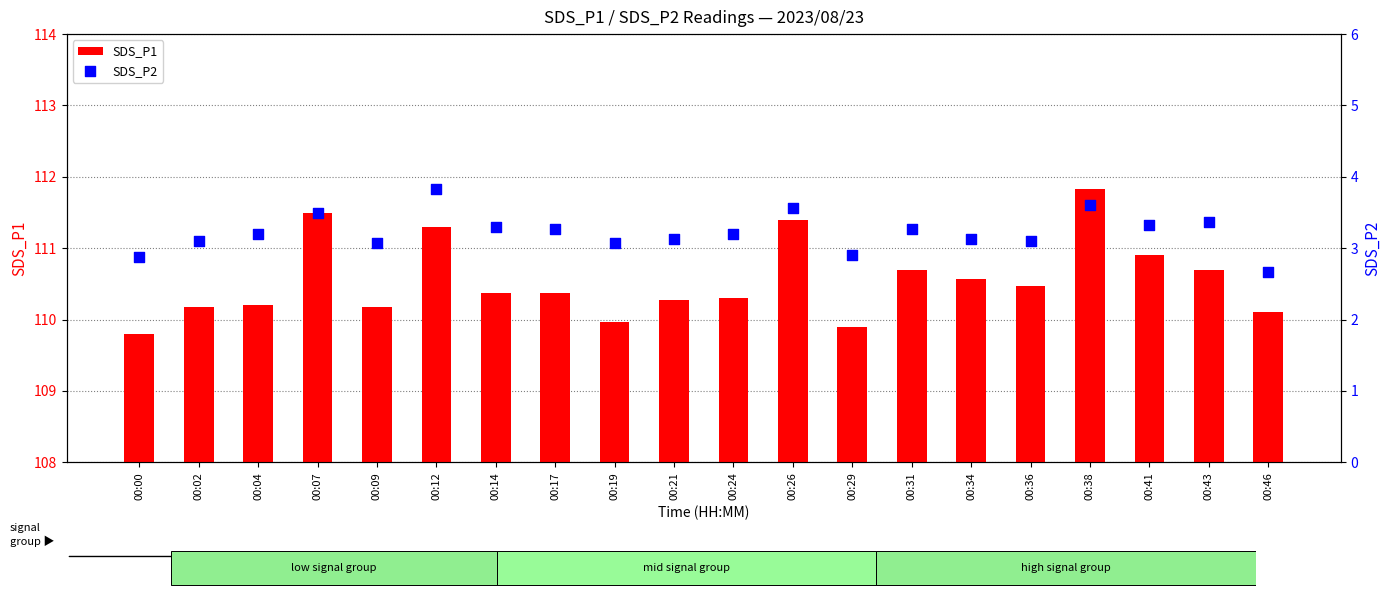

Is the value of SDS_P2 at 00:02 greater than the value of SDS_P1 at 00:00?

No